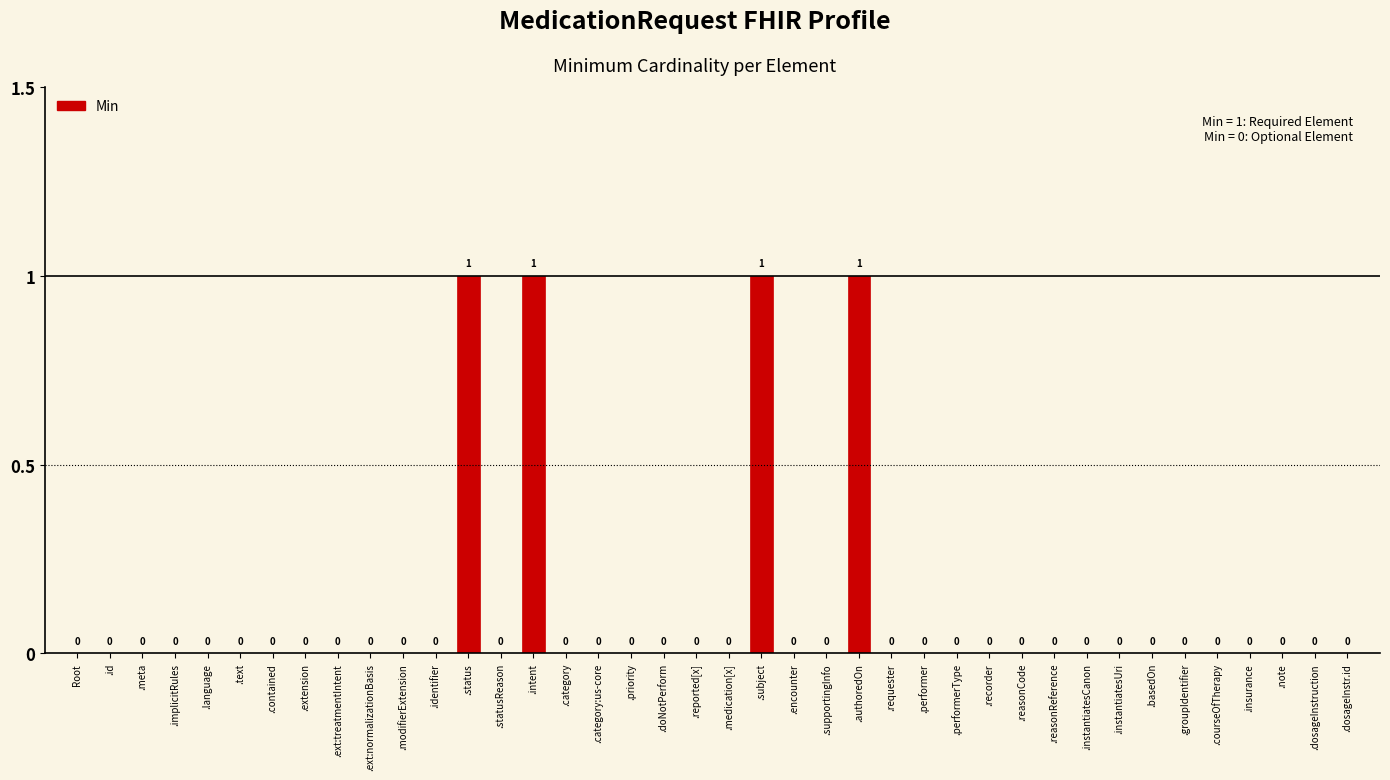

How many values are between 0 and 1?

40